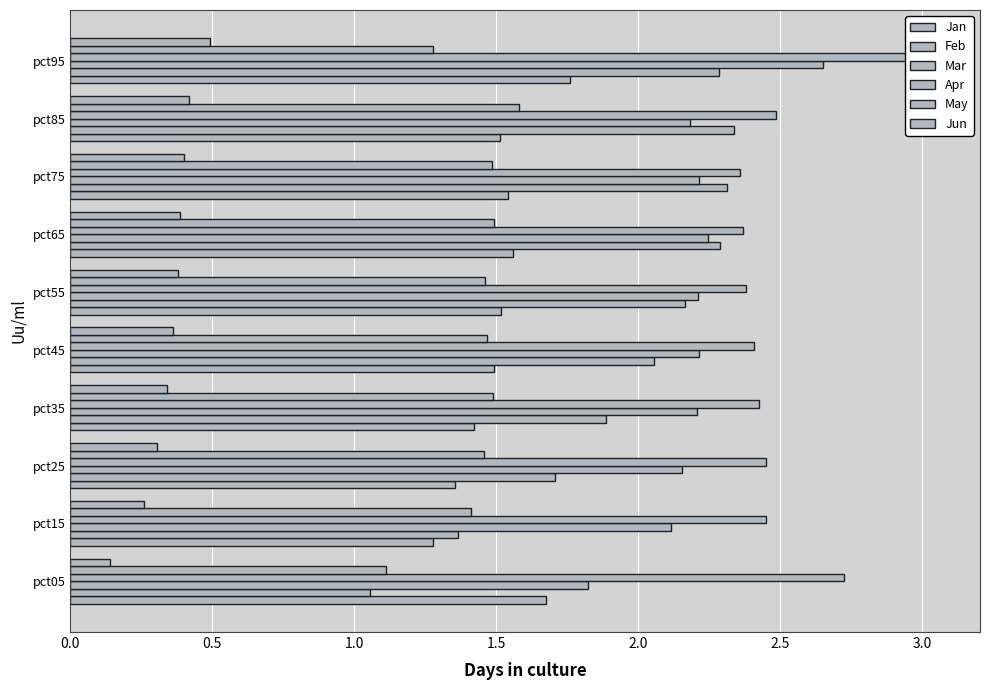

Reading left to right, transcribe all the data shown in this chart.

Jan: 1.7	1.3	1.4	1.4	1.5	1.5	1.6	1.5	1.5	1.8
Feb: 1.1	1.4	1.7	1.9	2.1	2.2	2.3	2.3	2.3	2.3
Mar: 1.8	2.1	2.2	2.2	2.2	2.2	2.2	2.2	2.2	2.7
Apr: 2.7	2.4	2.5	2.4	2.4	2.4	2.4	2.4	2.5	3.1
May: 1.1	1.4	1.5	1.5	1.5	1.5	1.5	1.5	1.6	1.3
Jun: 0.1	0.3	0.3	0.3	0.4	0.4	0.4	0.4	0.4	0.5